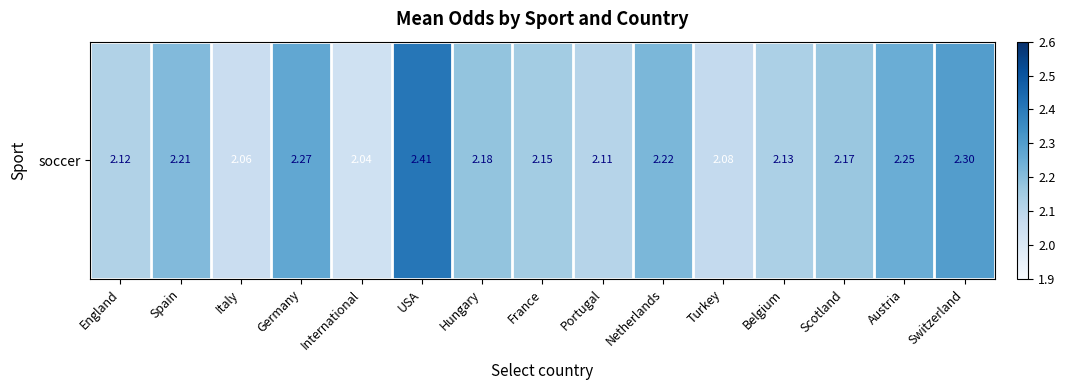

At which label is the value closest to 2?

International